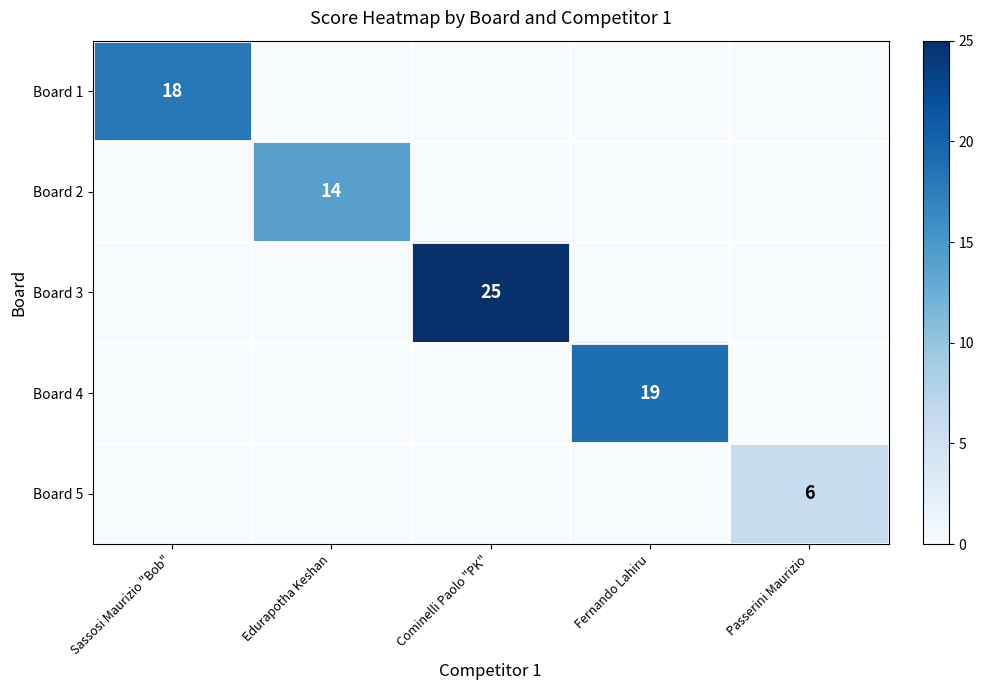

The Board 3 series shows 25 at Cominelli Paolo "PK". True or false?

True